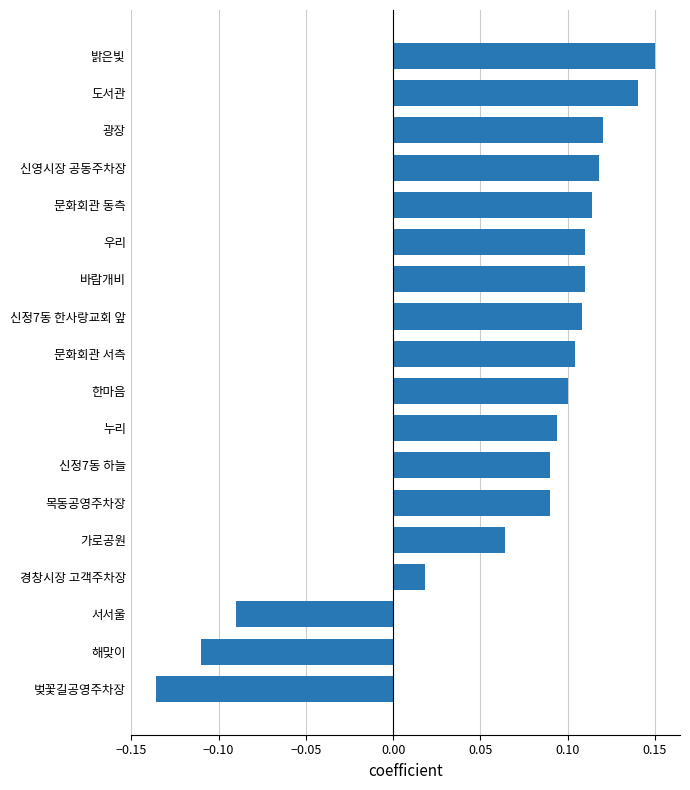

The value at 도서관 is 0.2. True or false?

False